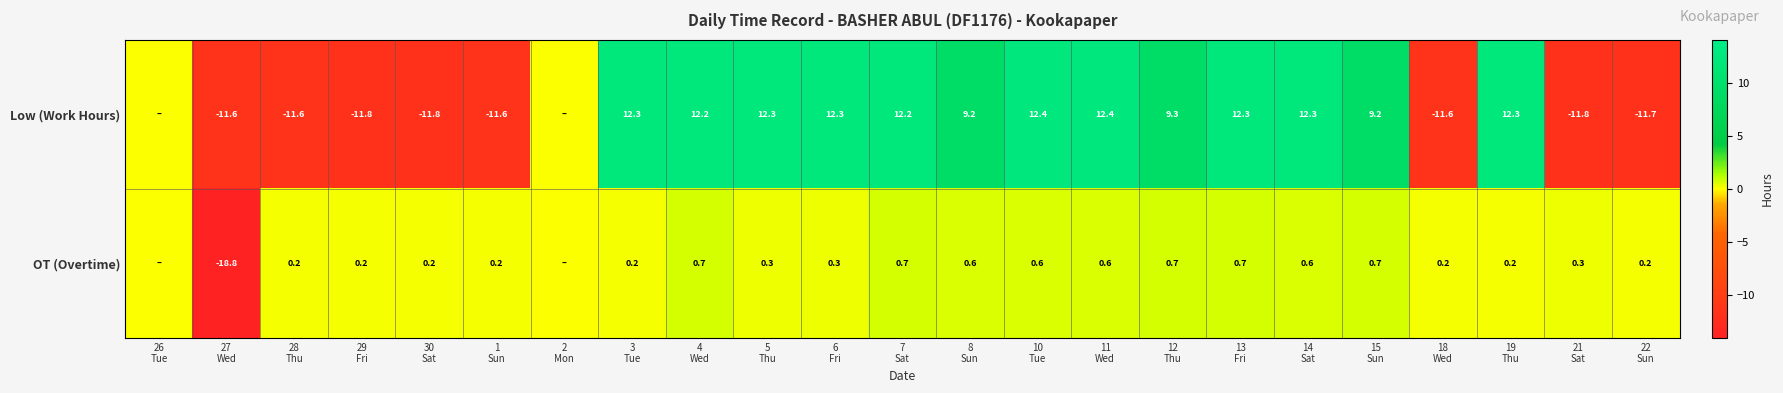

Between 13
Fri and 14
Sat, which series saw the biggest shift?

OT (Overtime)